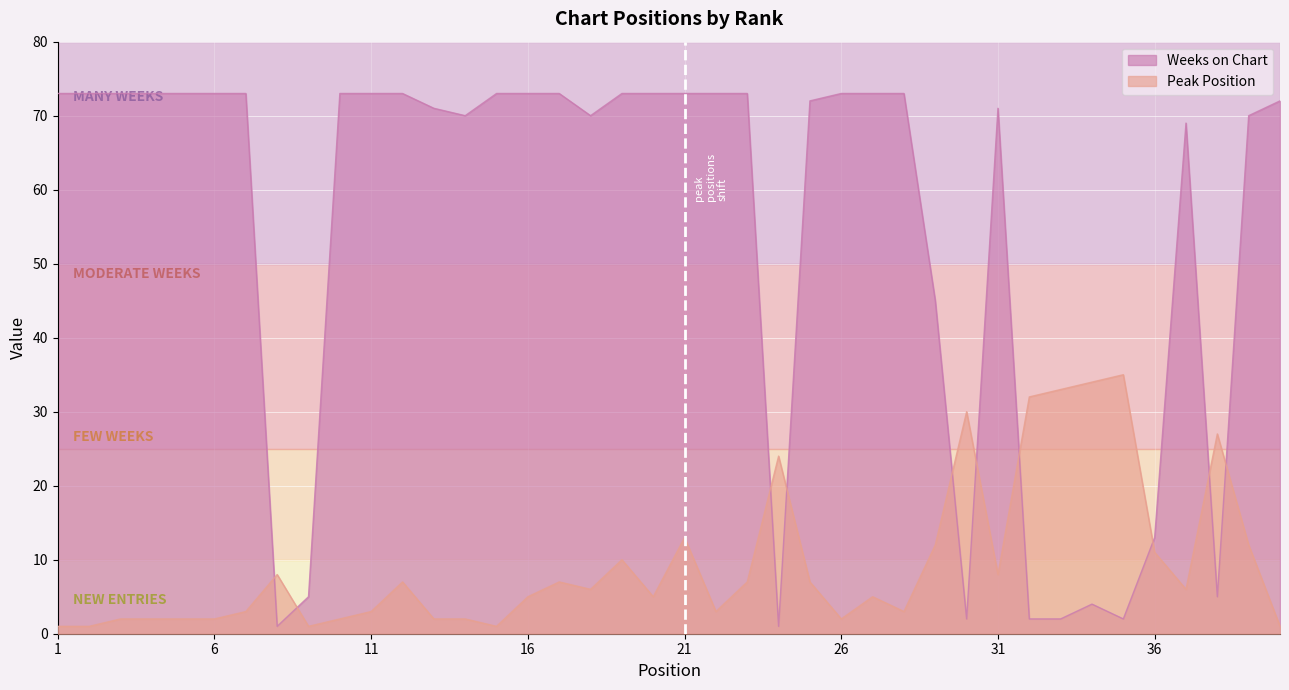

Reading left to right, extract all data points from this chart.

Peak Position: 1=1	2=1	3=2	4=2	5=2	6=2	7=3	8=8	9=1	10=2	11=3	12=7	13=2	14=2	15=1	16=5	17=7	18=6	19=10	20=5	21=13	22=3	23=7	24=24	25=7	26=2	27=5	28=3	29=12	30=30	31=8	32=32	33=33	34=34	35=35	36=11	37=6	38=27	39=12	40=1
Weeks on Chart: 1=73	2=73	3=73	4=73	5=73	6=73	7=73	8=1	9=5	10=73	11=73	12=73	13=71	14=70	15=73	16=73	17=73	18=70	19=73	20=73	21=73	22=73	23=73	24=1	25=72	26=73	27=73	28=73	29=45	30=2	31=71	32=2	33=2	34=4	35=2	36=13	37=69	38=5	39=70	40=72